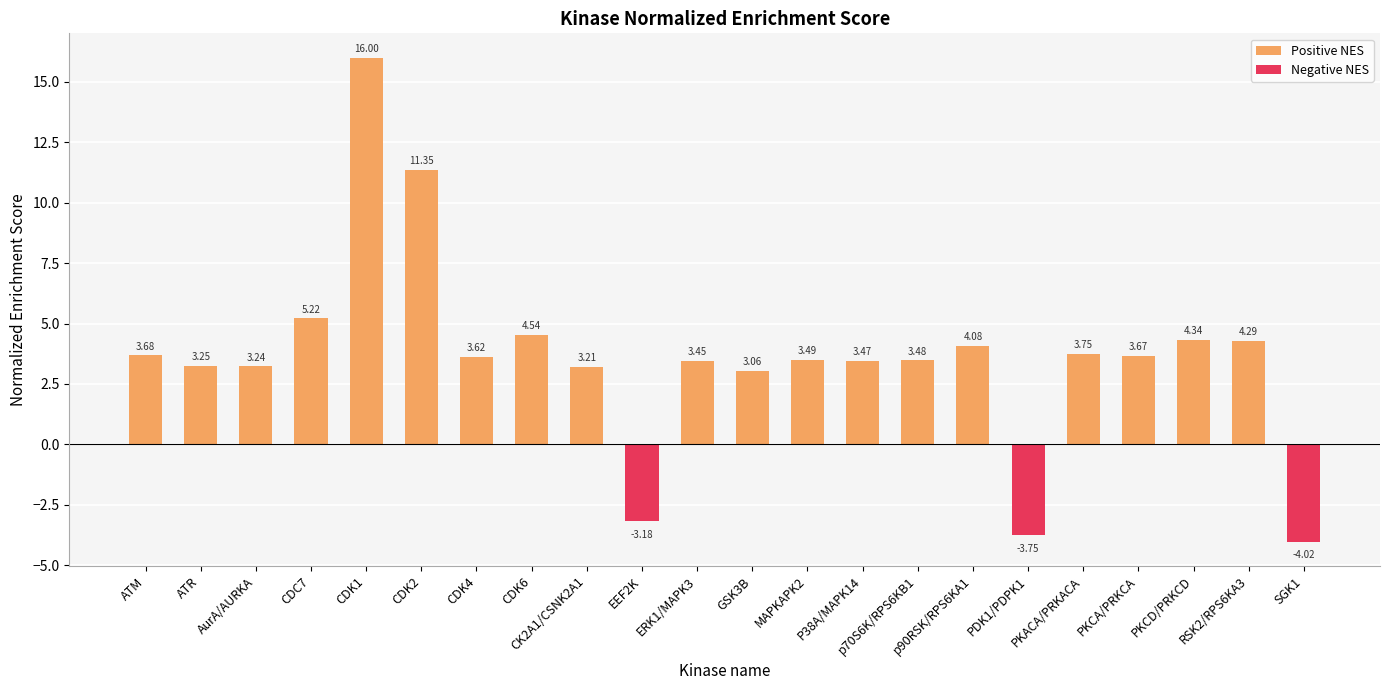

True or false: Negative NES has a value of 0.0 at CK2A1/CSNK2A1.

True